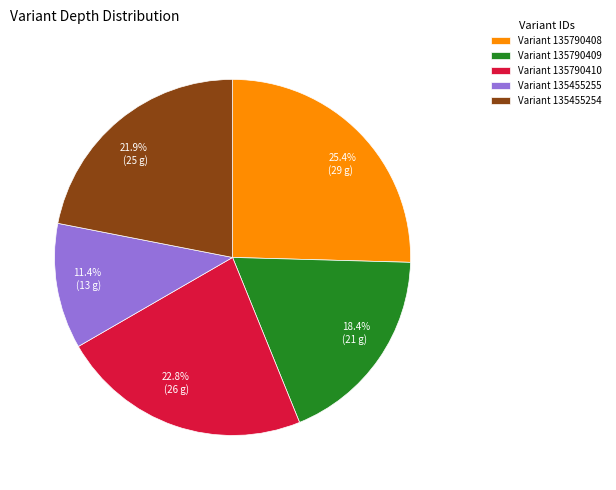

Does any single category account for the majority?

No